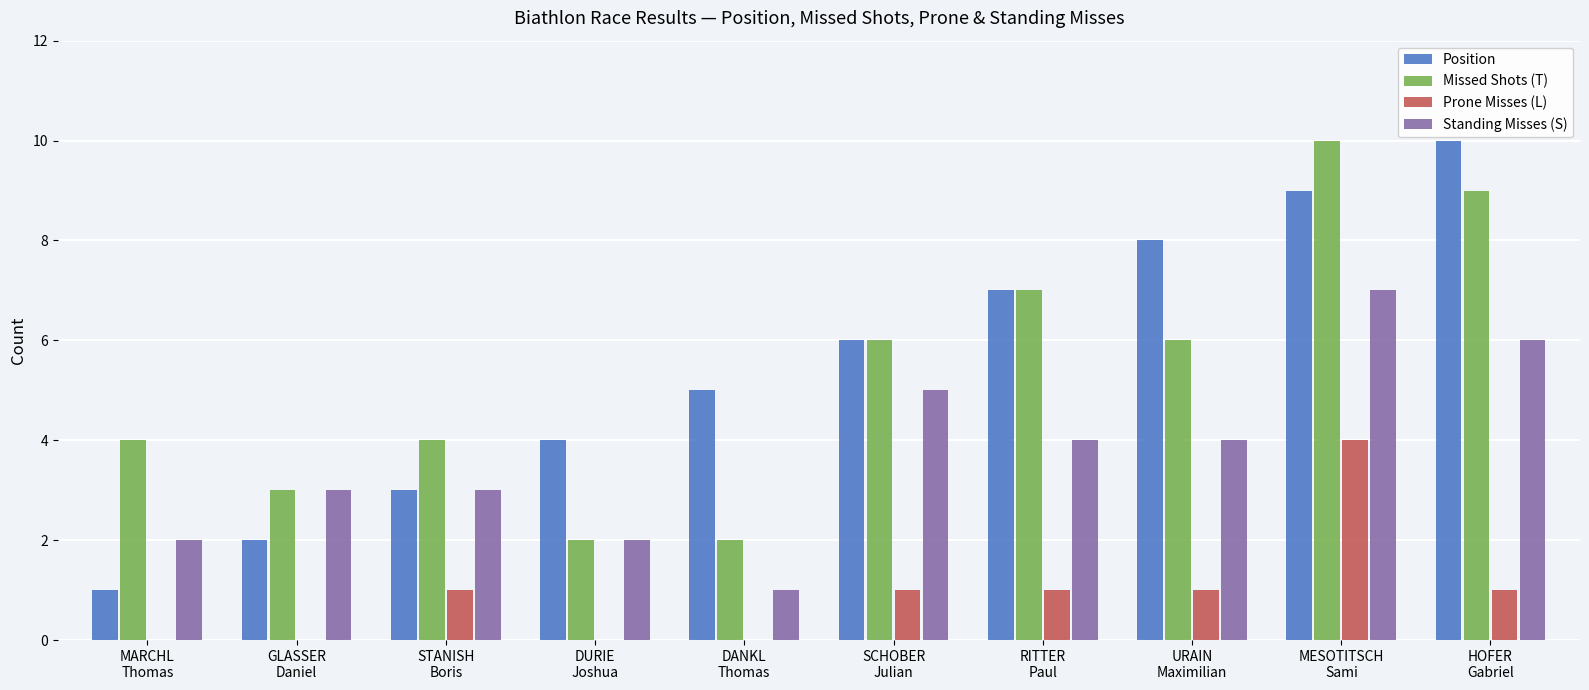

What is the highest value of the Missed Shots (T) series?

10